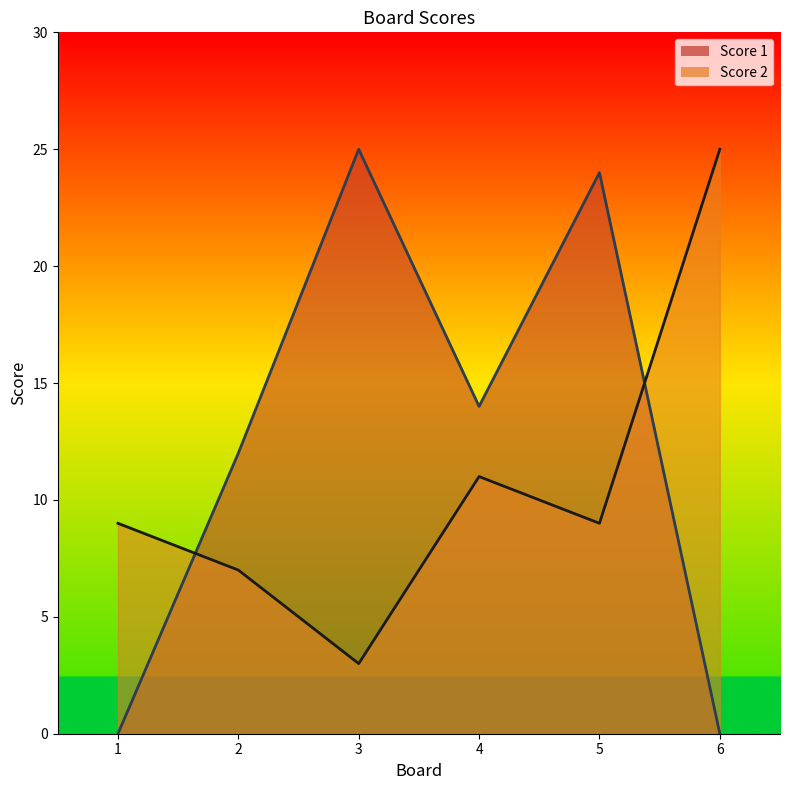

What is the value of the Score 2 point at the 1st from the left?

9